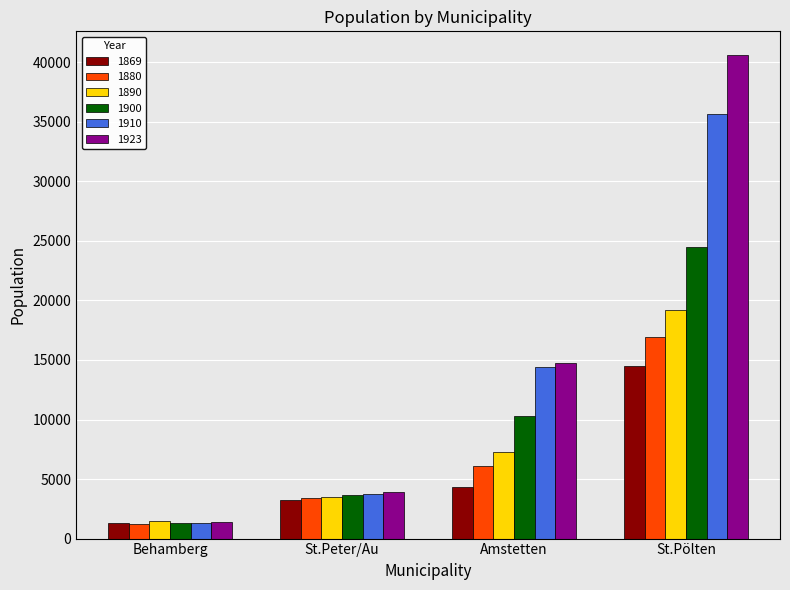

What is the highest value of the 1910 series?

35648